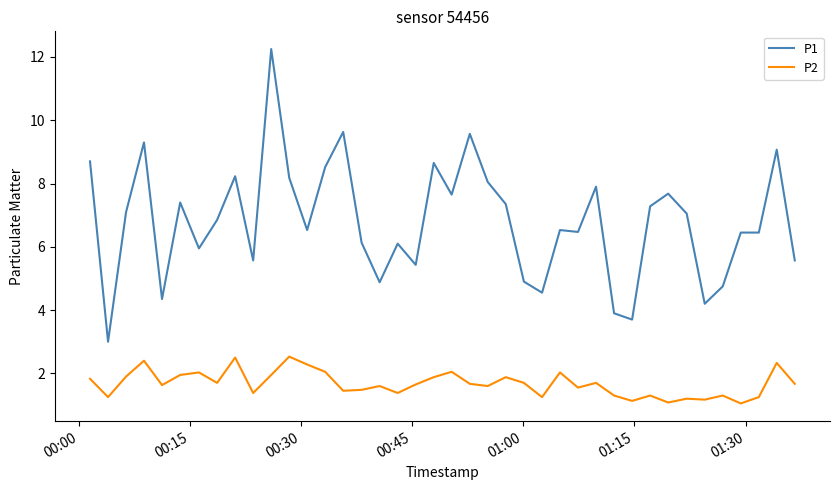

True or false: P2 has more than 0 points higher than both neighbors.

True